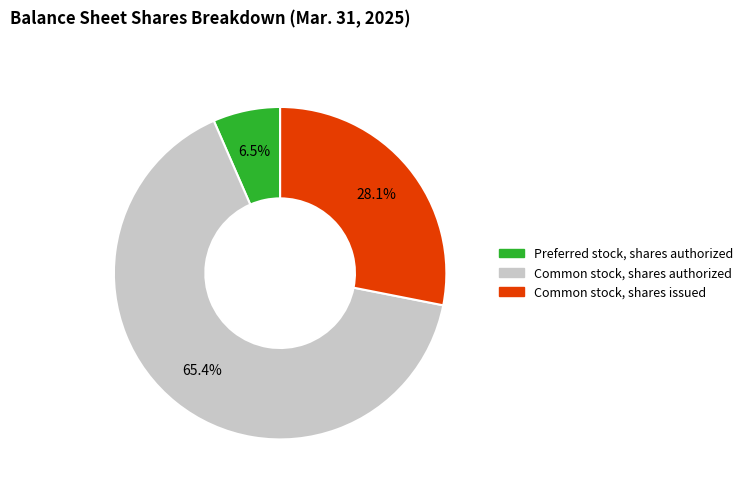

To the nearest percent, what is the combined percentage of Preferred stock, shares authorized and Common stock, shares authorized?

72%